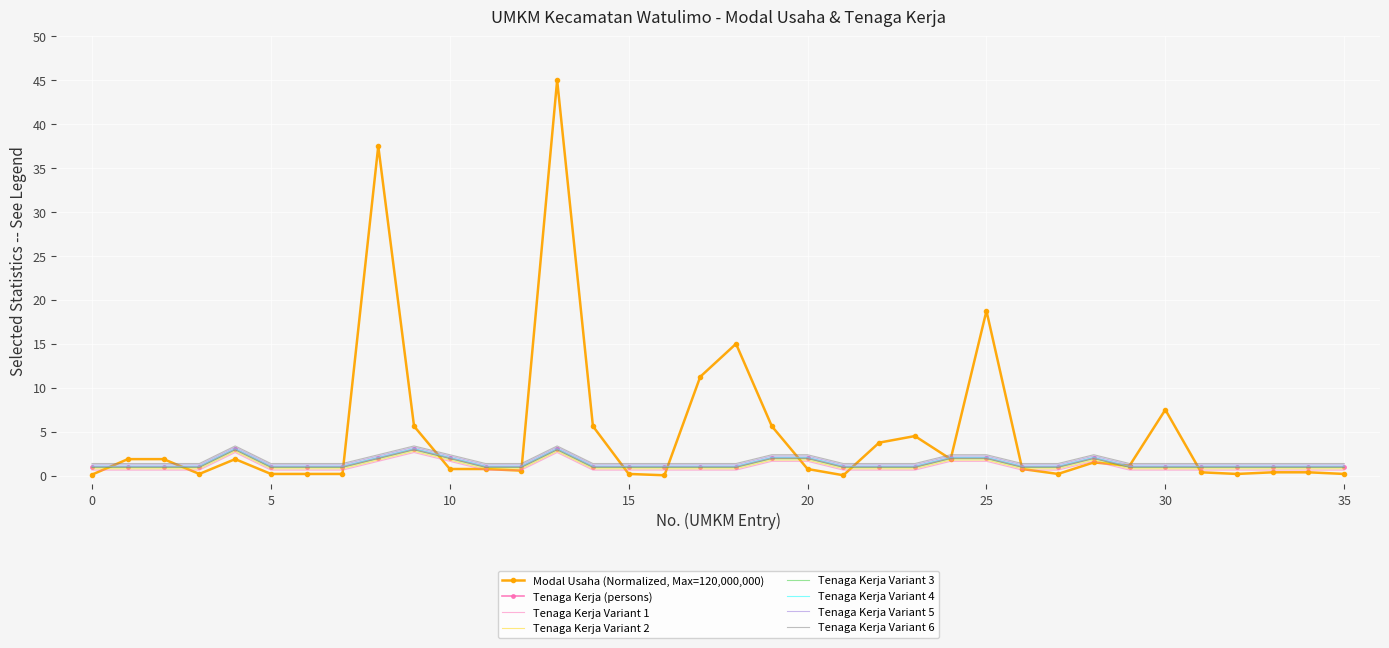

Which series has the largest range (max minus min)?

Modal Usaha (Normalized, Max=120,000,000)